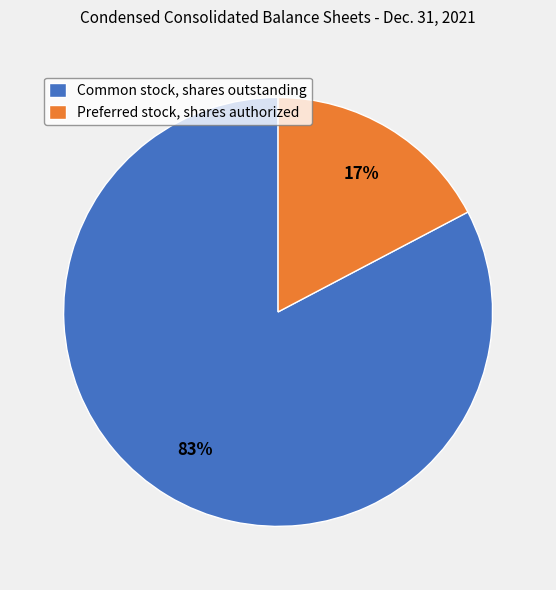

Is the sum of Common stock, shares outstanding and Preferred stock, shares authorized greater than half?

Yes